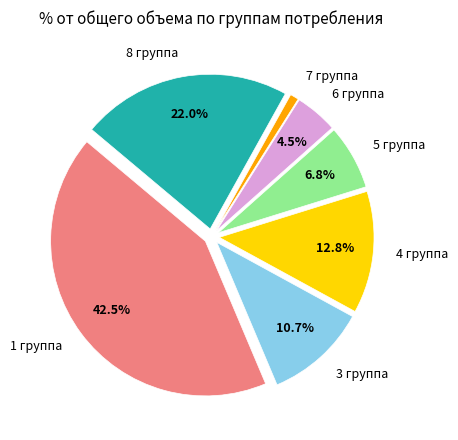

True or false: 8 группа accounts for 36% of the total.

False